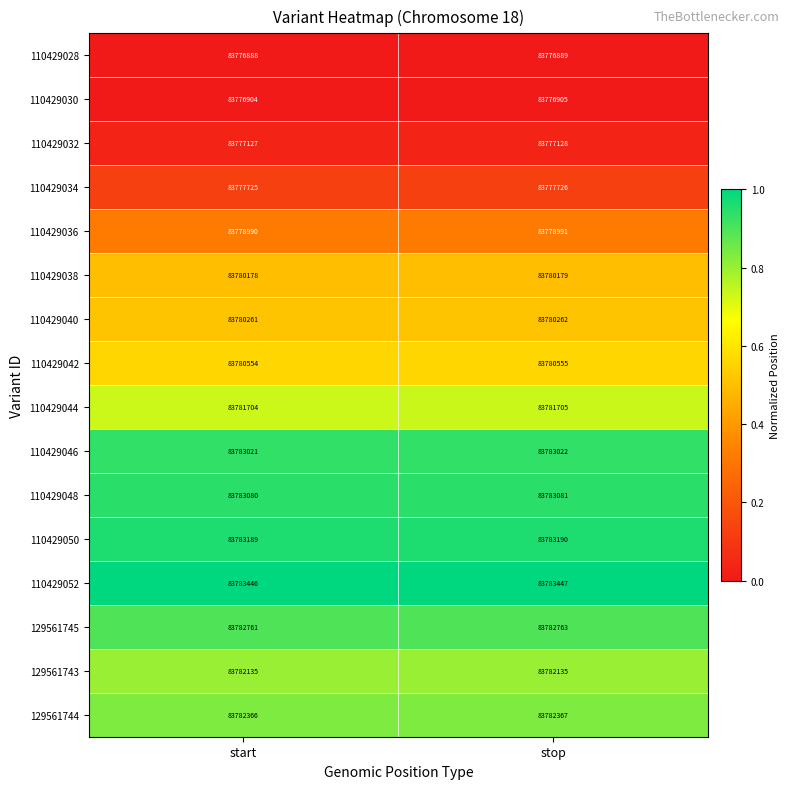

Which category has the lowest value in the 129561744 series?

start